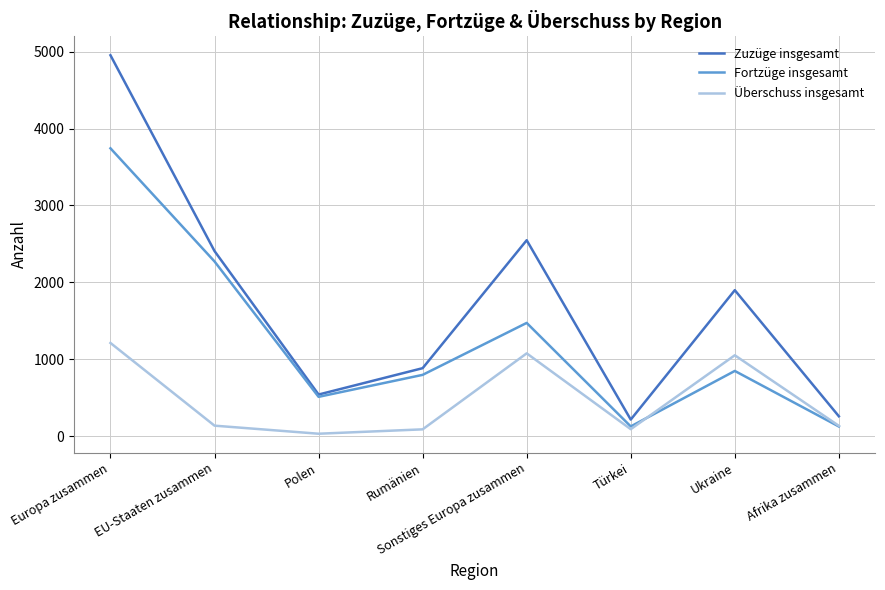

What is the highest value of the Überschuss insgesamt series?

1211